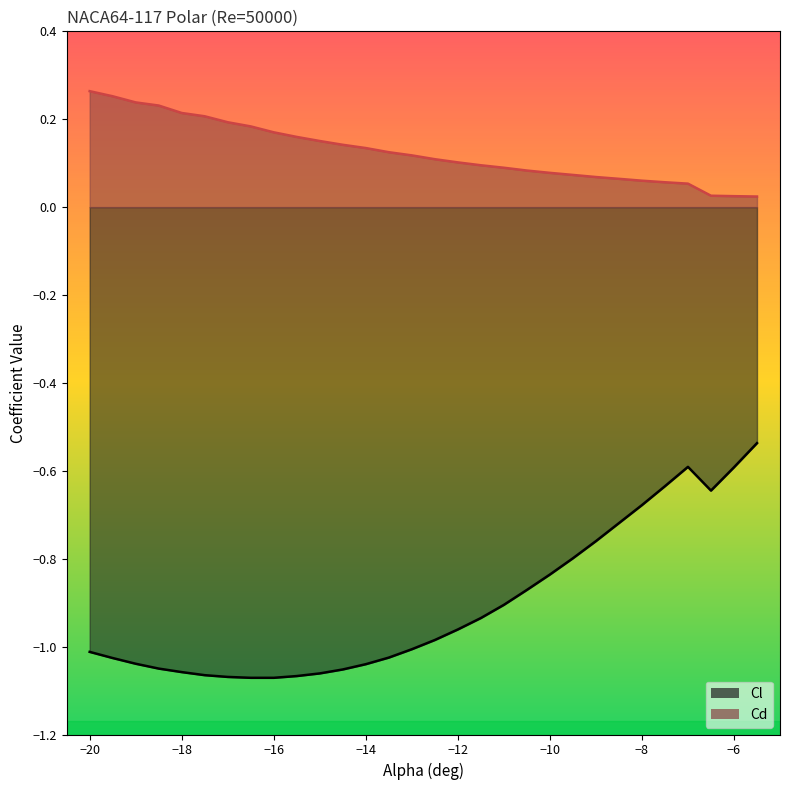

What is the sum of all Cl values?

-27.2